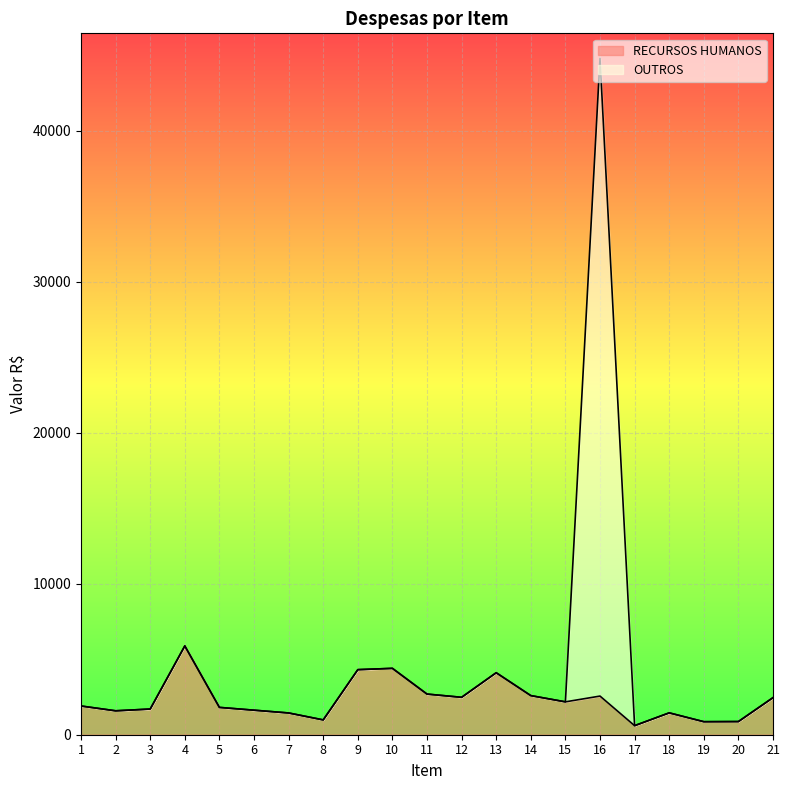

List the series in order of their overall mean, highest first.

OUTROS, RECURSOS HUMANOS